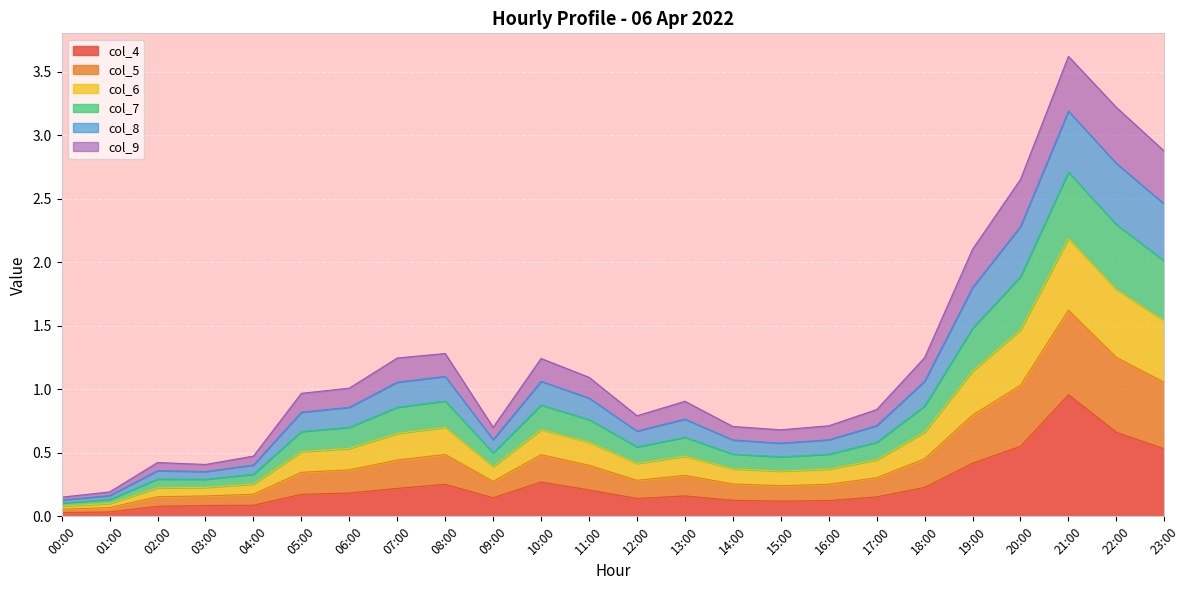

How many interior local valleys does the col_8 series have?

3